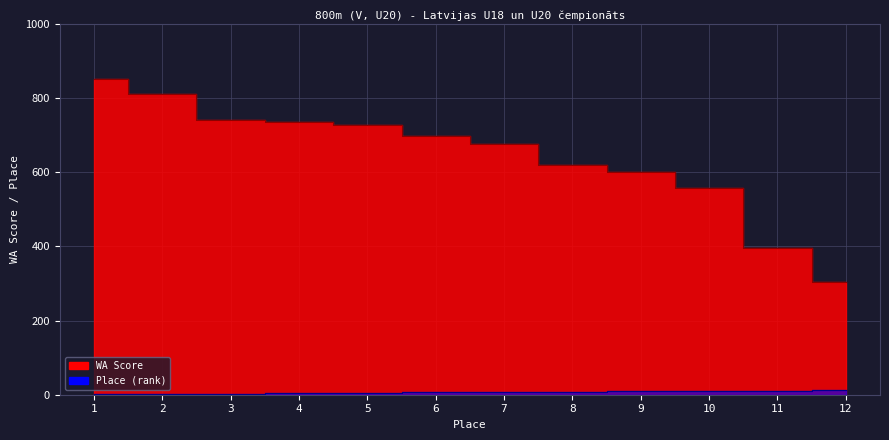

Which series has the largest range (max minus min)?

WA Score